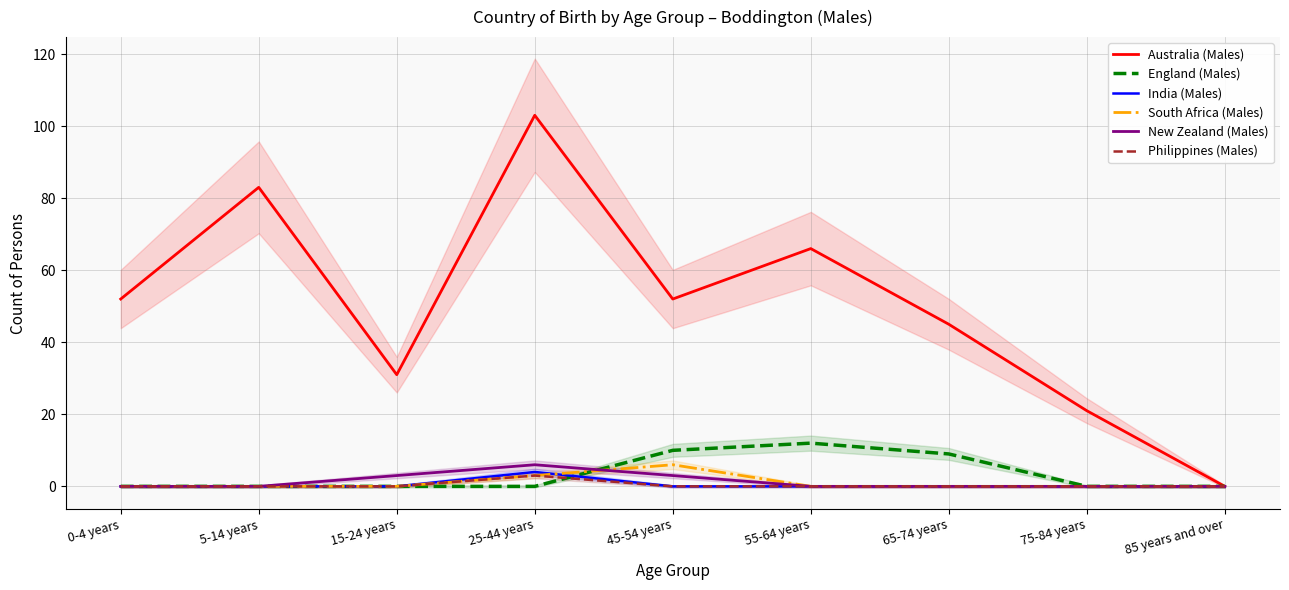

True or false: New Zealand (Males) has more than 1 points higher than both neighbors.

False